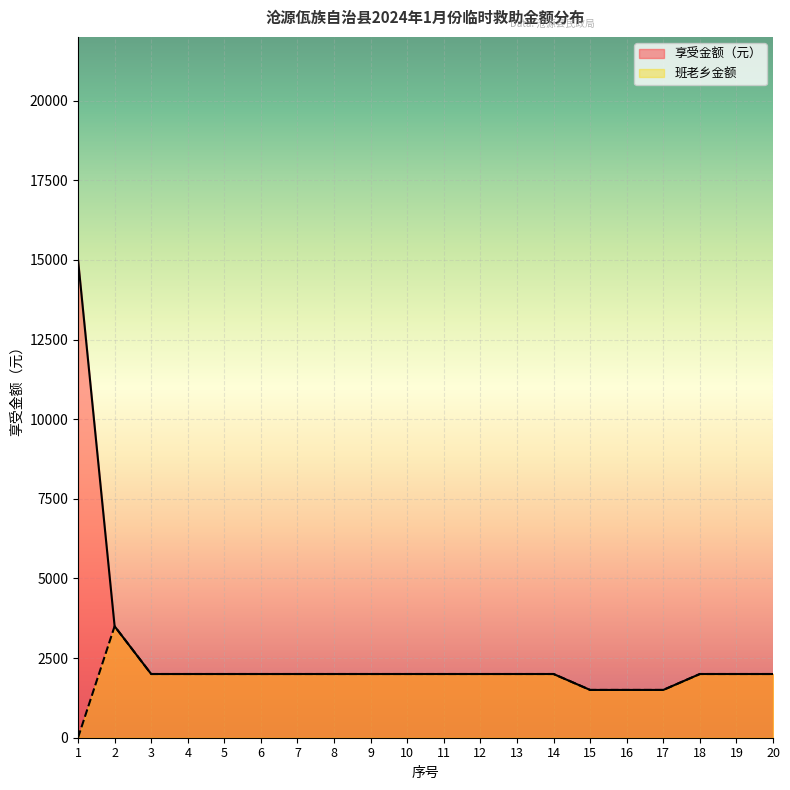

Which label corresponds to the largest value in the chart?

1